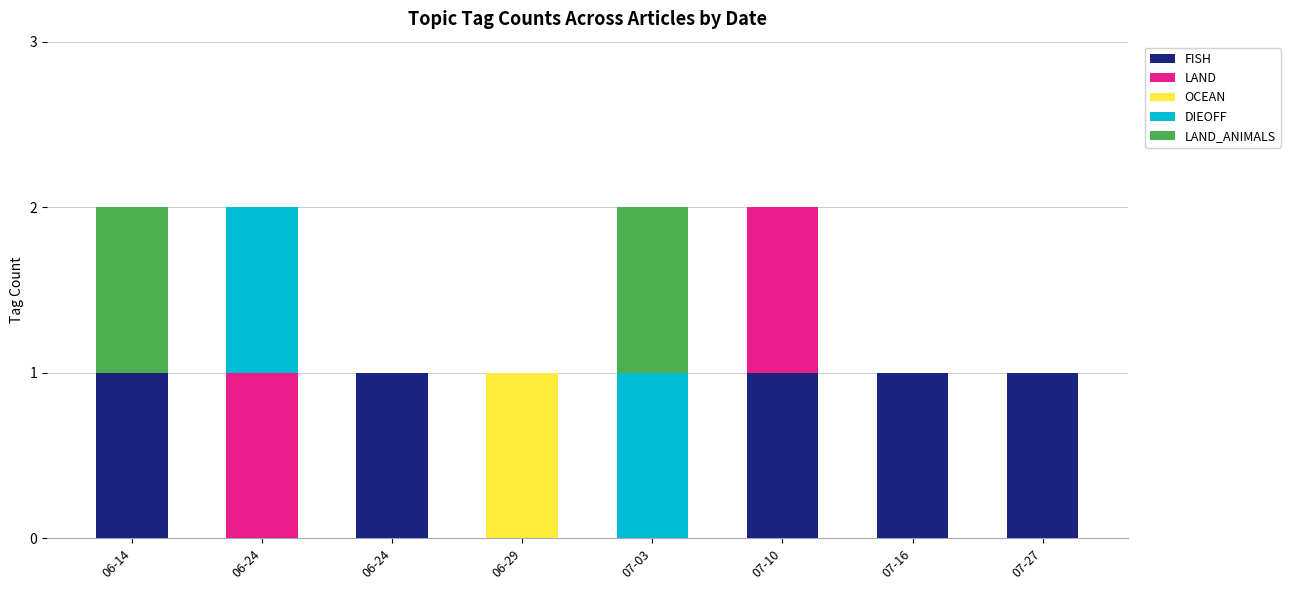

Is it true that DIEOFF equals 1 at 07-27?

False